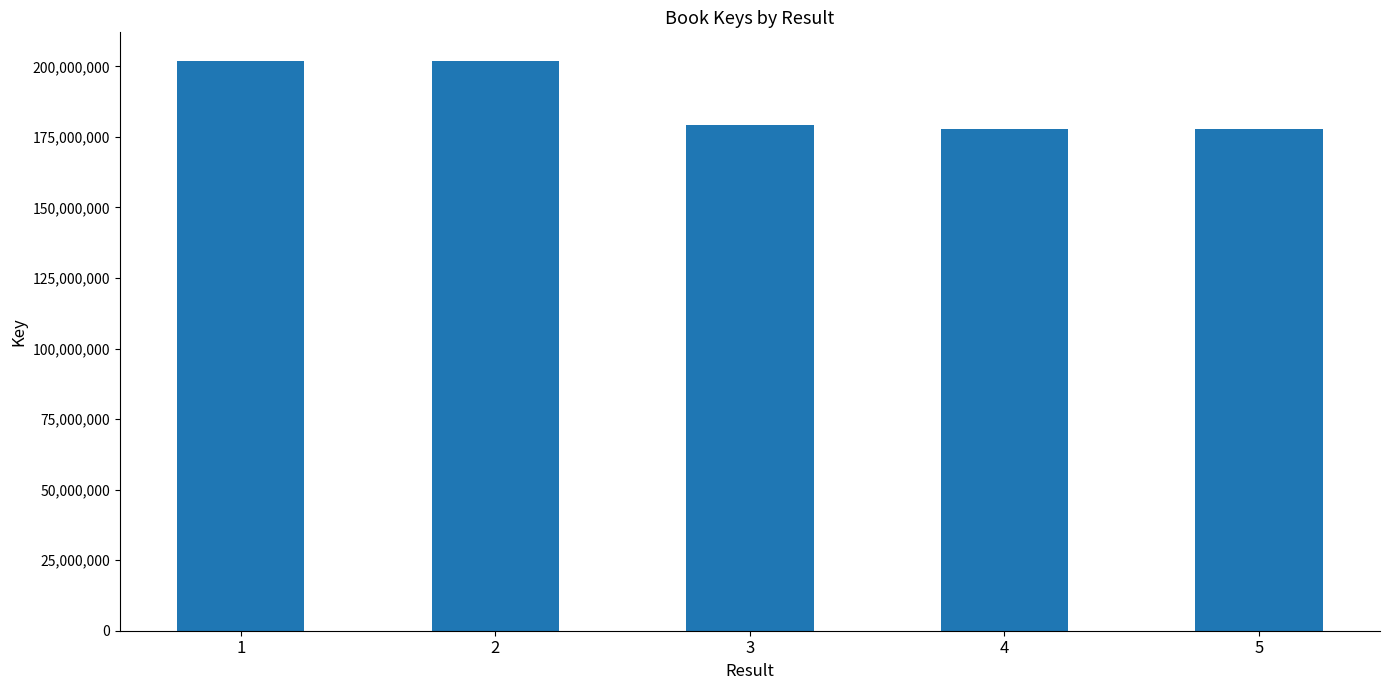

What is the value of the 1st bar from the left?

201961386